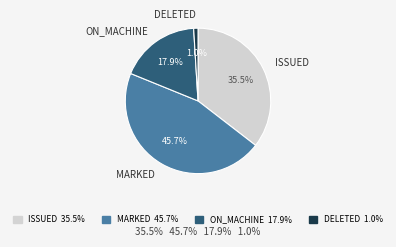

What is the largest slice in the pie chart?

MARKED